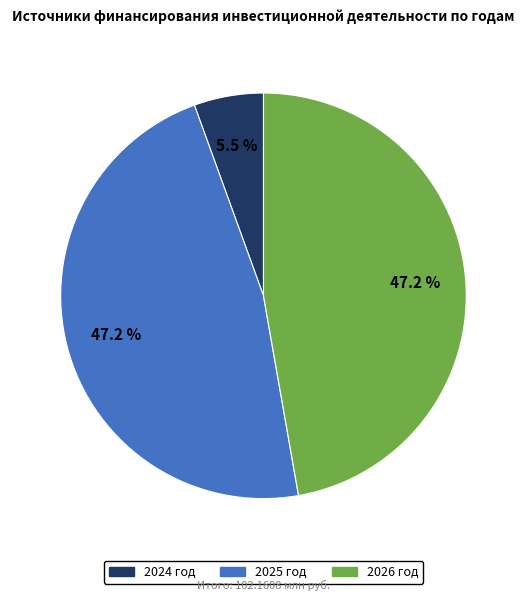

Does any single category account for the majority?

No